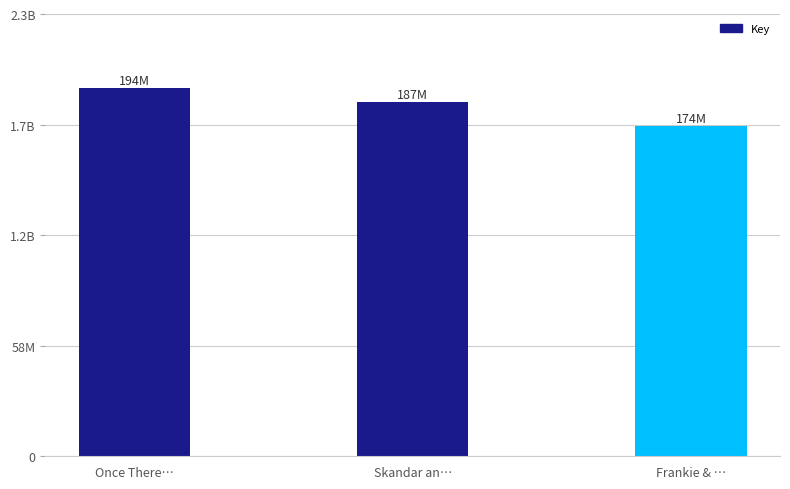

Does the chart contain stacked bars?

No